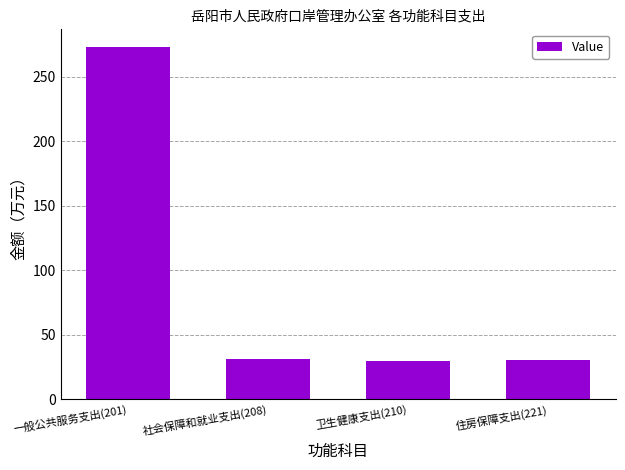

True or false: the data shows 6.7 at 卫生健康支出(210).

False